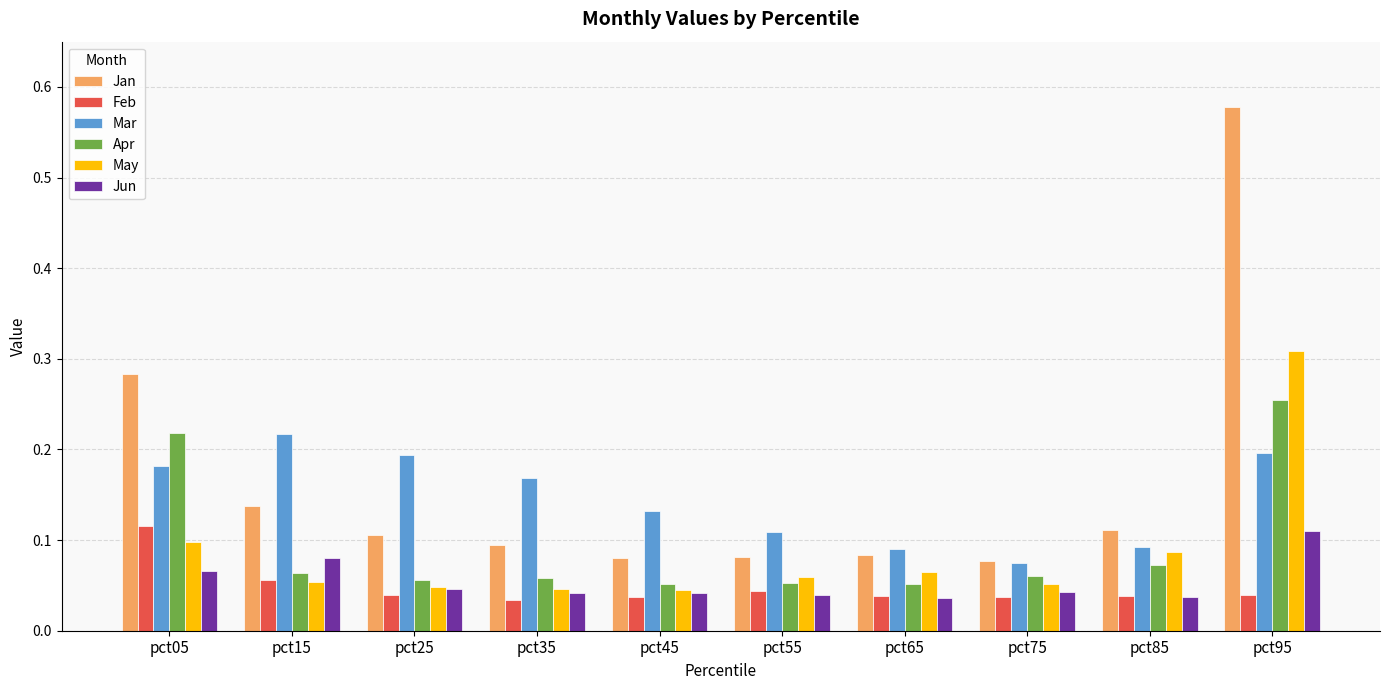

Which series changed the most between pct35 and pct75?

Mar